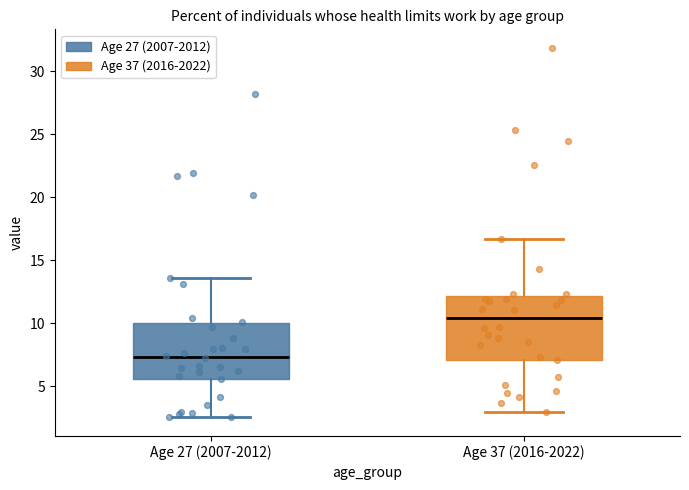

Reading left to right, transcribe this box plot: for each box, give where its median line is, the range the box spans, and where its two whiskers end, as read against the y-axis. The values are not printed on the chart, so give them approximately, as read against the axis.

Age 27 (2007-2012): median 7.5, box 5.5 to 10.0, whiskers 2.5 to 13.5
Age 37 (2016-2022): median 10.5, box 7.0 to 12.0, whiskers 3.0 to 16.5